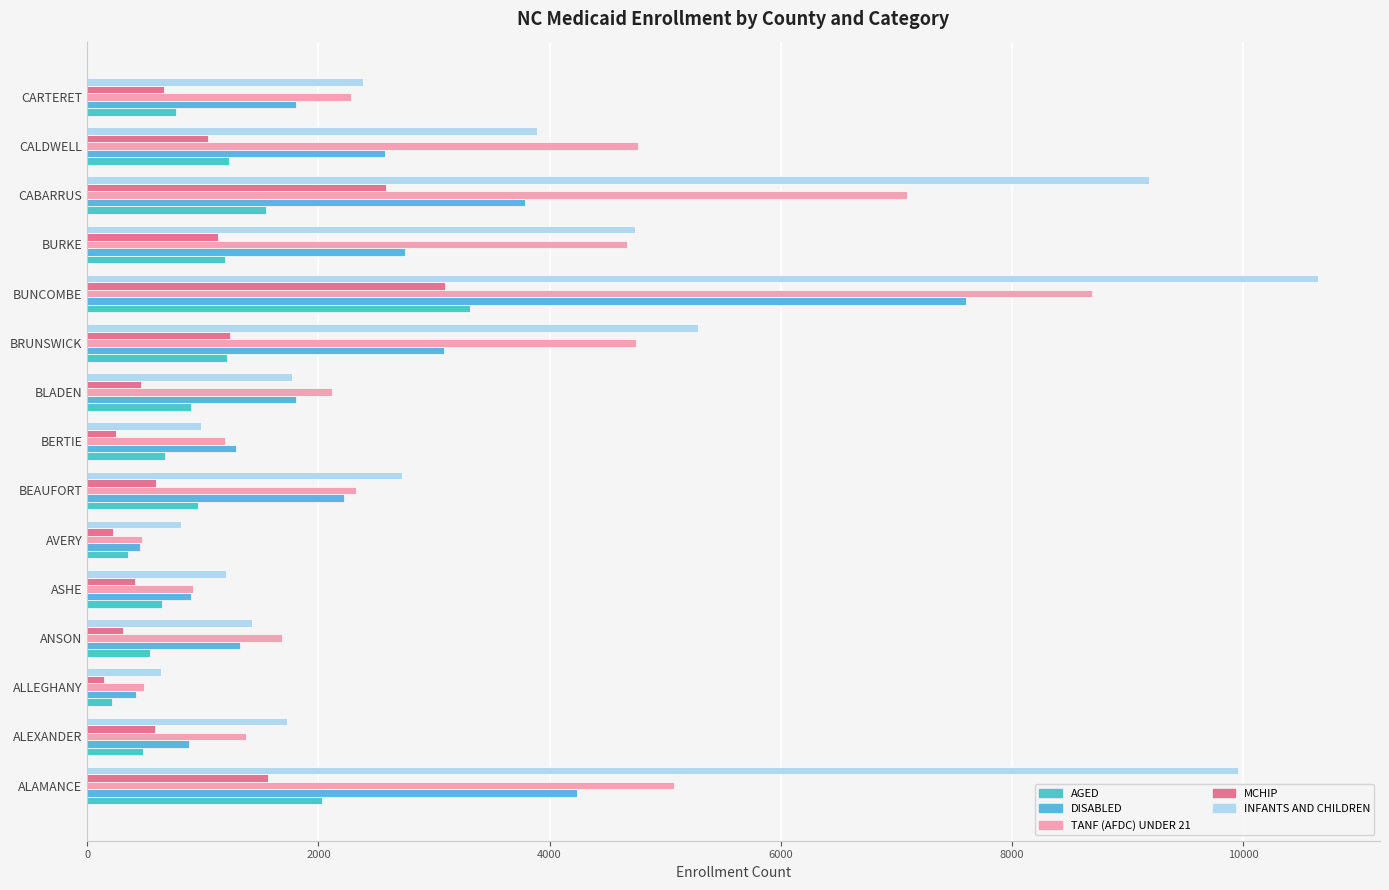

Reading left to right, list all the values displayed in this chart.

AGED: 2030	483	216	541	644	356	958	673	895	1213	3309	1189	1543	1228	770
DISABLED: 4240	881	418	1318	894	454	2218	1290	1804	3088	7604	2747	3789	2576	1804
TANF (AFDC) UNDER 21: 5079	1371	490	1687	911	478	2322	1188	2119	4747	8693	4666	7091	4767	2284
MCHIP: 1568	589	143	311	409	222	598	246	462	1239	3096	1130	2587	1046	662
INFANTS AND CHILDREN: 9951	1728	641	1424	1202	807	2722	980	1768	5287	10651	4742	9187	3891	2388